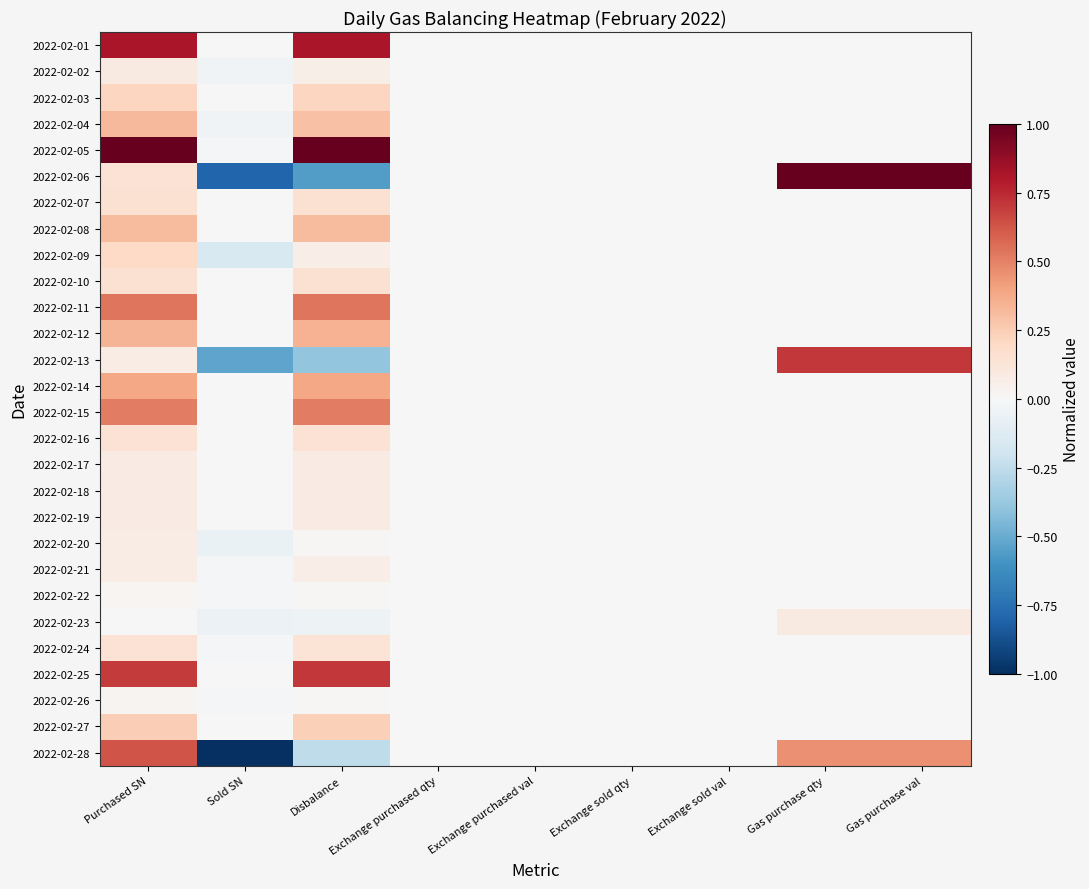

At how many categories does at least one series exceed 0?

4